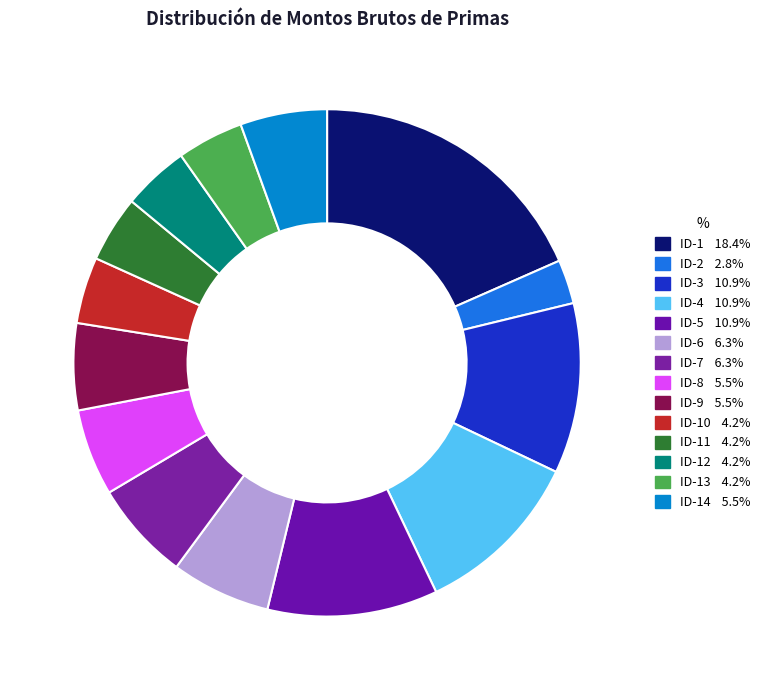

To the nearest percent, what is the difference between the largest and smallest slice percentages?

16%